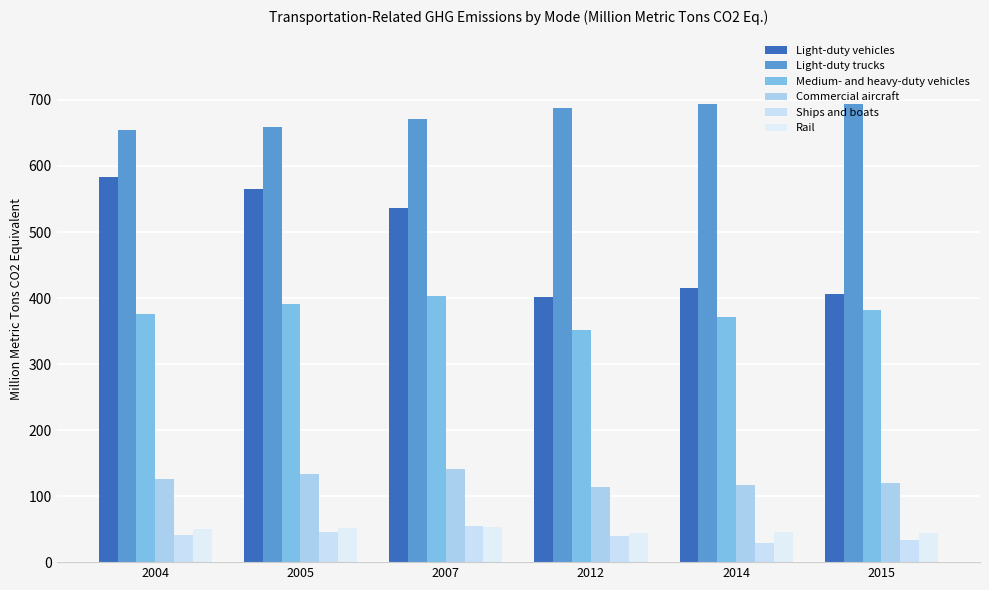

The value of Light-duty vehicles at 2007 is 144.0. True or false?

False